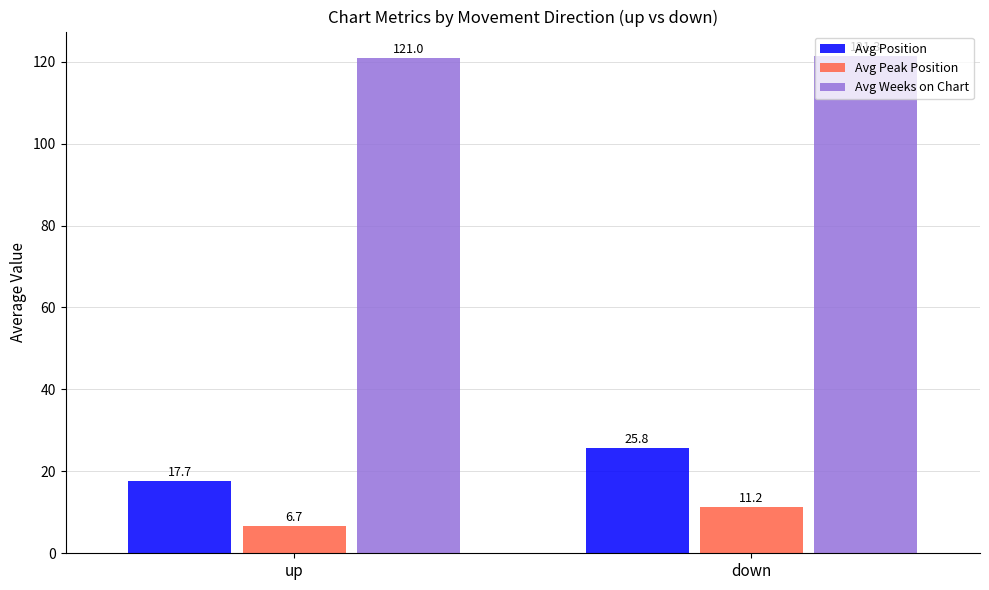

True or false: Avg Weeks on Chart has a value of 213.1 at up.

False